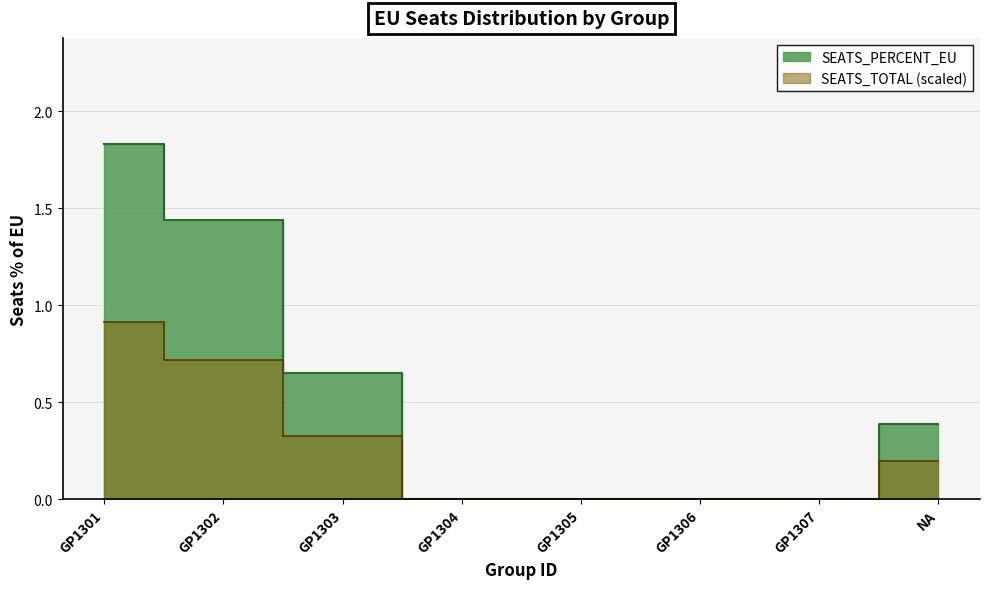

True or false: there are more than 2 points higher than both neighbors.

False